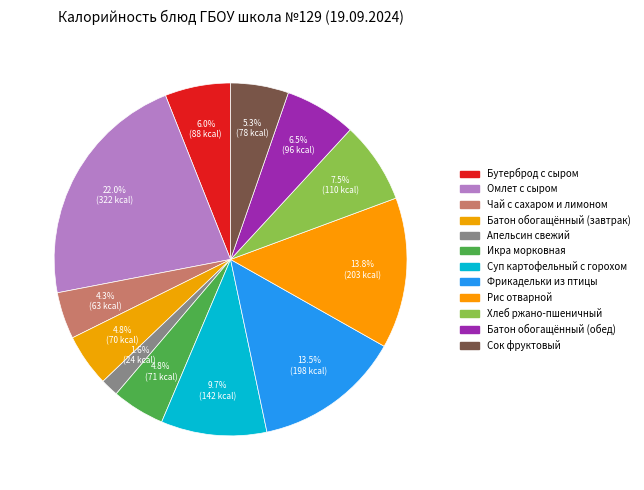

How many segments does this pie chart have?

12